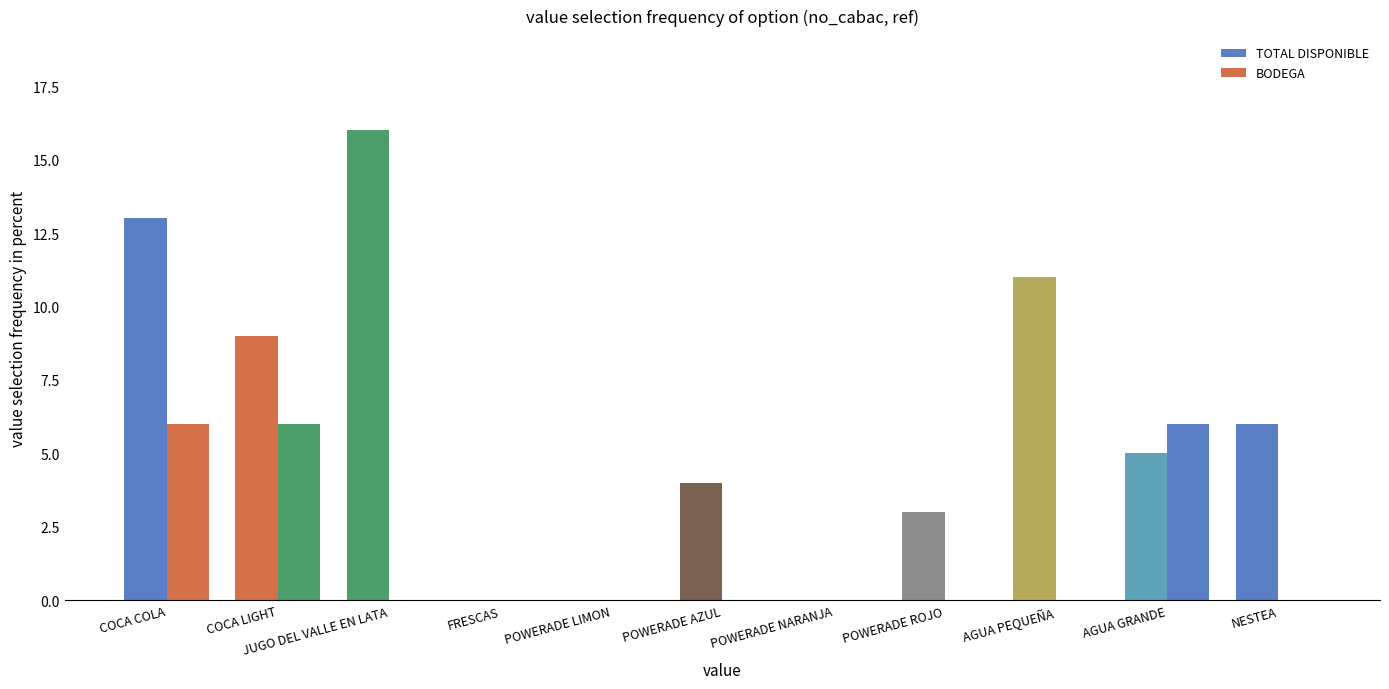

Does the chart contain stacked bars?

No